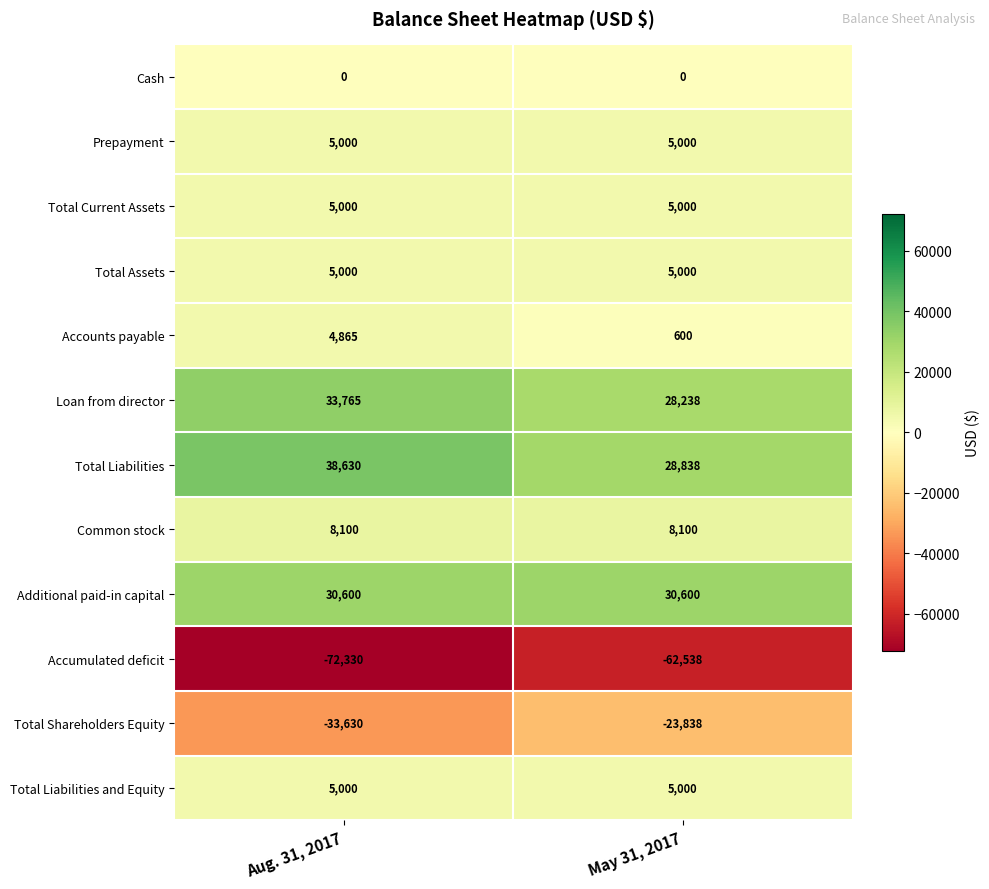

What is the sum of all Common stock values?

16200